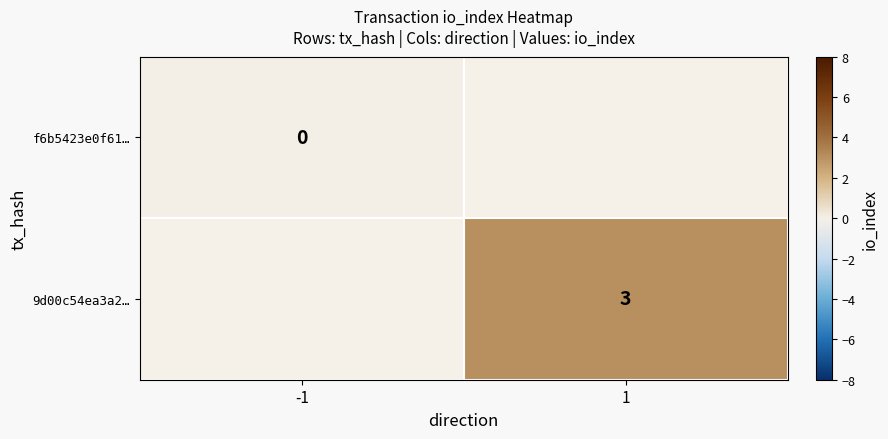

At how many categories does at least one series exceed 2?

1